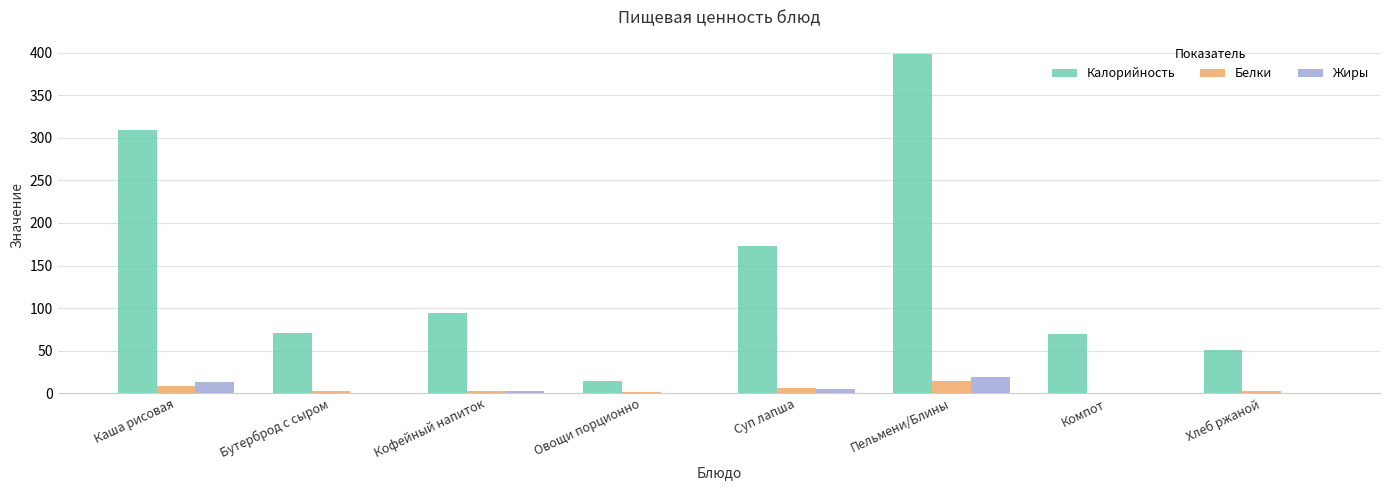

What is the difference between the Калорийность values at Суп лапша and Хлеб ржаной?

121.9